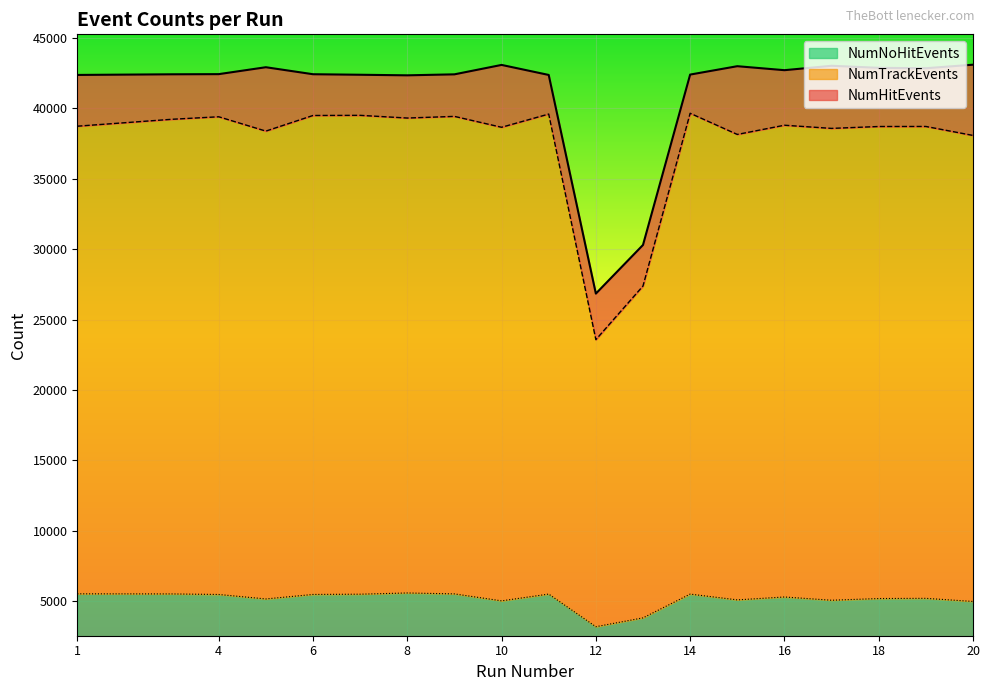

The value of NumTrackEvents at 8 is 39302. True or false?

True